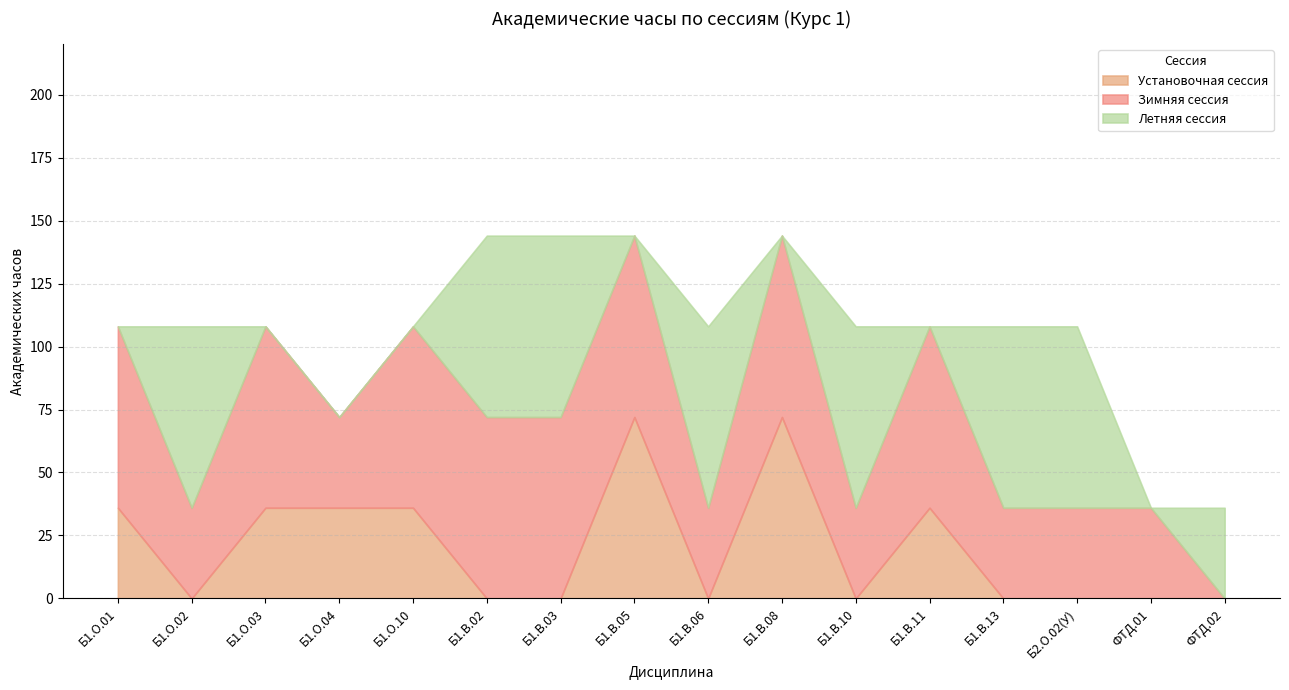

At which label does Зимняя сессия reach its peak?

Б1.О.01